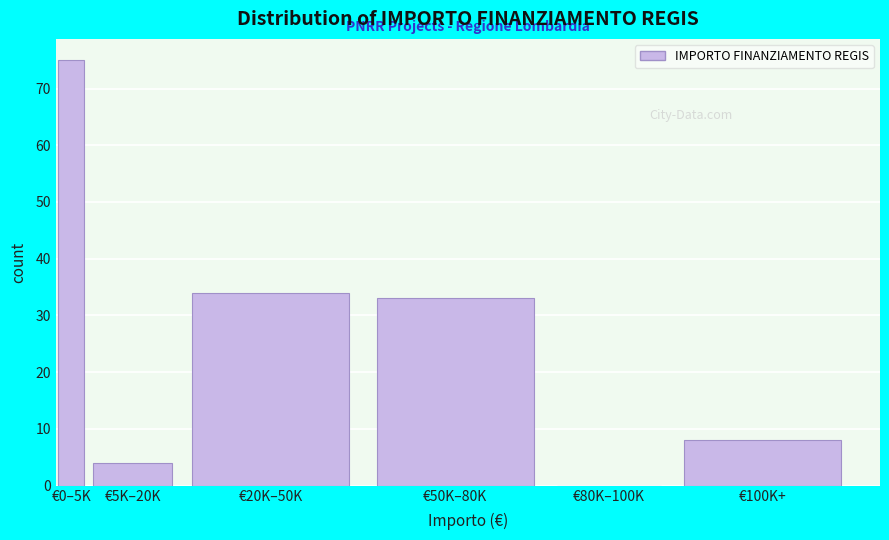

Reading right to left, list all the values displayed in this chart.

€100K+=8	€80K–100K=0	€50K–80K=33	€20K–50K=34	€5K–20K=4	€0–5K=75